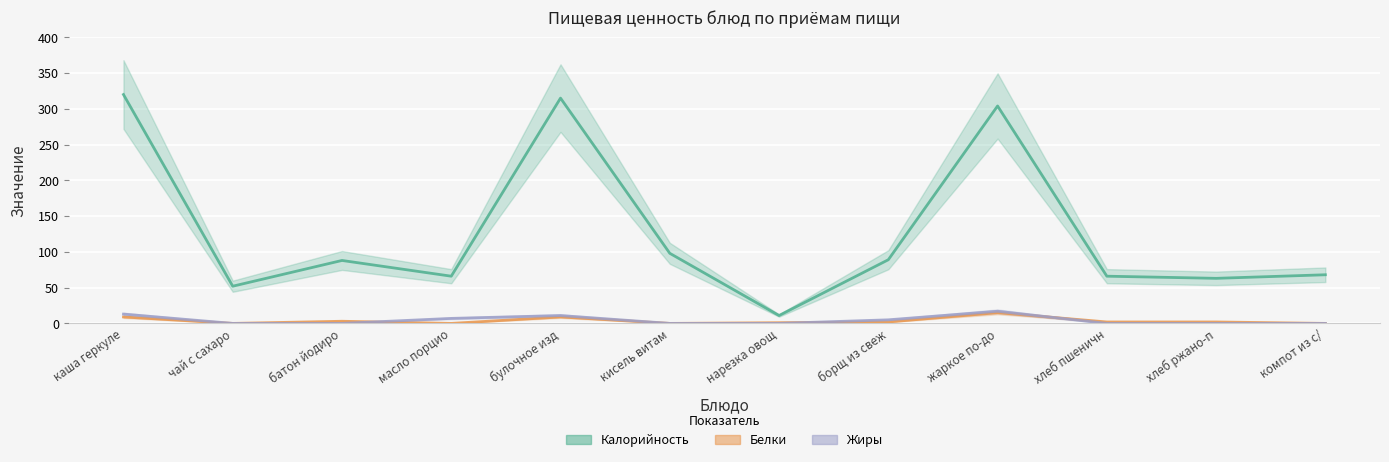

Is this an area chart (filled region under the line)?

No